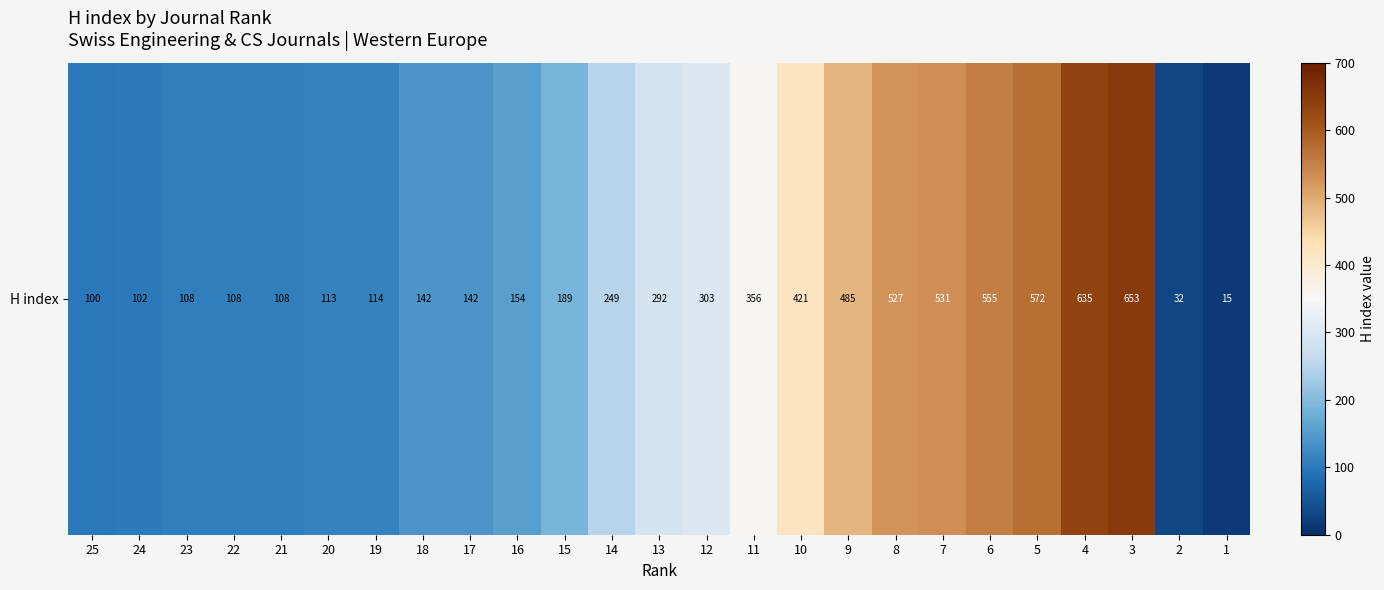

Approximately how many times larger is the value at 21 compared to 22?

1.0